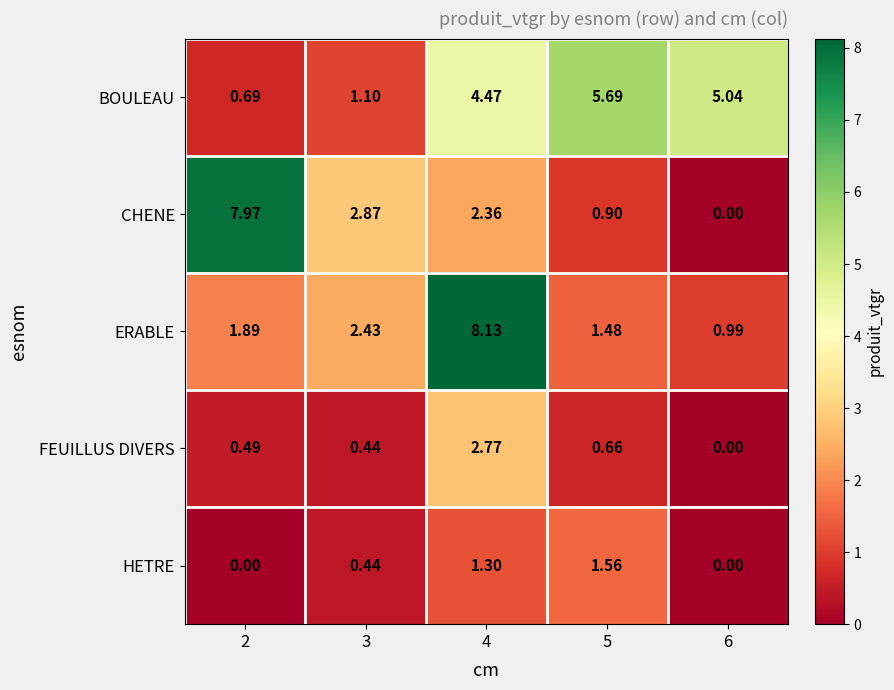

Which series changed the most between 2 and 3?

CHENE